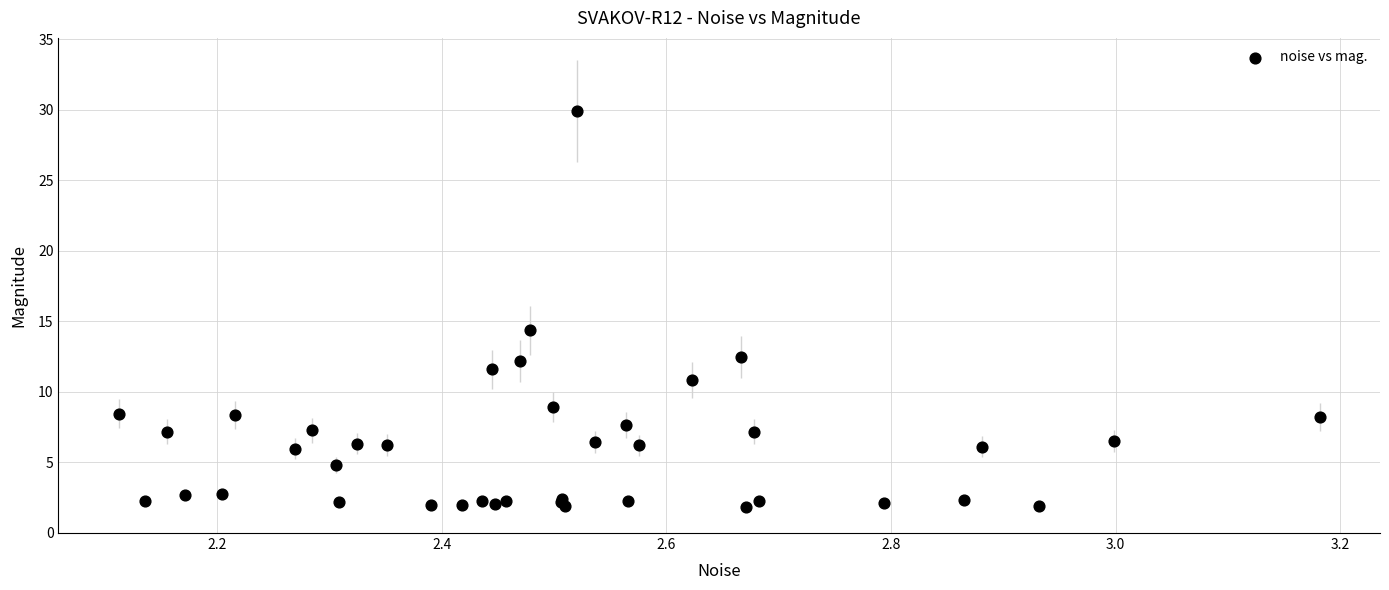

What Y value in the scatter plot is closest to 15?

14.4